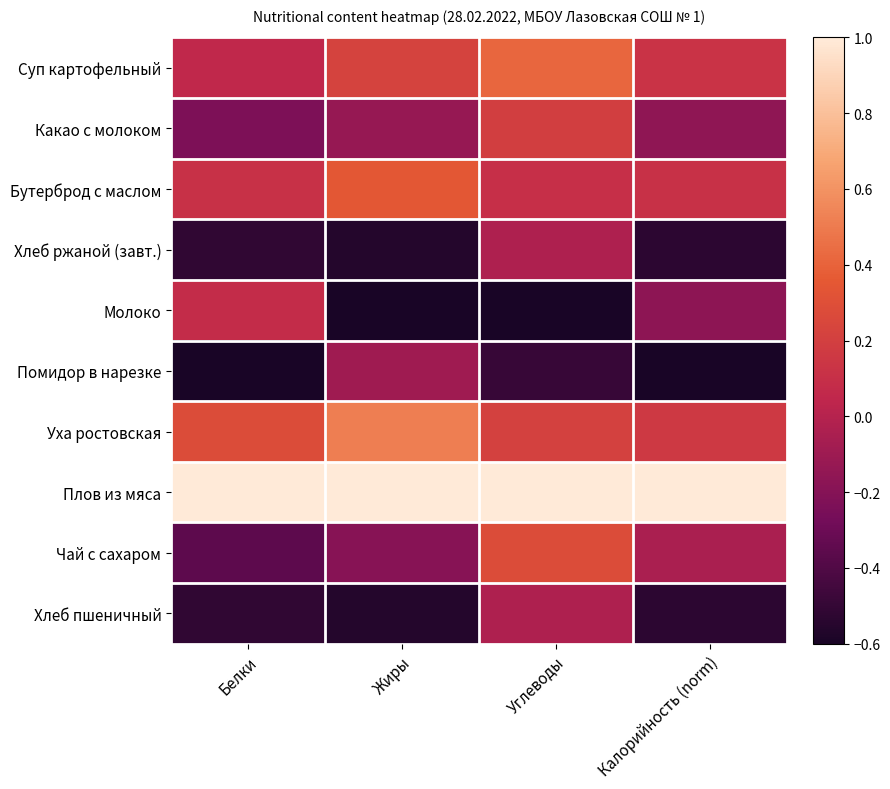

Reading left to right, list all the values displayed in this chart.

Суп картофельный: Белки=0.1	Жиры=0.2	Углеводы=0.4	Калорийность (norm)=0.1
Какао с молоком: Белки=-0.2	Жиры=-0.1	Углеводы=0.2	Калорийность (norm)=-0.2
Бутерброд с маслом: Белки=0.1	Жиры=0.3	Углеводы=0.1	Калорийность (norm)=0.1
Хлеб ржаной (завт.): Белки=-0.5	Жиры=-0.6	Углеводы=-0.0	Калорийность (norm)=-0.5
Молоко: Белки=0.1	Жиры=-0.6	Углеводы=-0.6	Калорийность (norm)=-0.2
Помидор в нарезке: Белки=-0.6	Жиры=-0.1	Углеводы=-0.5	Калорийность (norm)=-0.6
Уха ростовская: Белки=0.3	Жиры=0.5	Углеводы=0.2	Калорийность (norm)=0.2
Плов из мяса: Белки=1.0	Жиры=1.0	Углеводы=1.0	Калорийность (norm)=1.0
Чай с сахаром: Белки=-0.4	Жиры=-0.2	Углеводы=0.3	Калорийность (norm)=-0.0
Хлеб пшеничный: Белки=-0.5	Жиры=-0.6	Углеводы=-0.0	Калорийность (norm)=-0.5